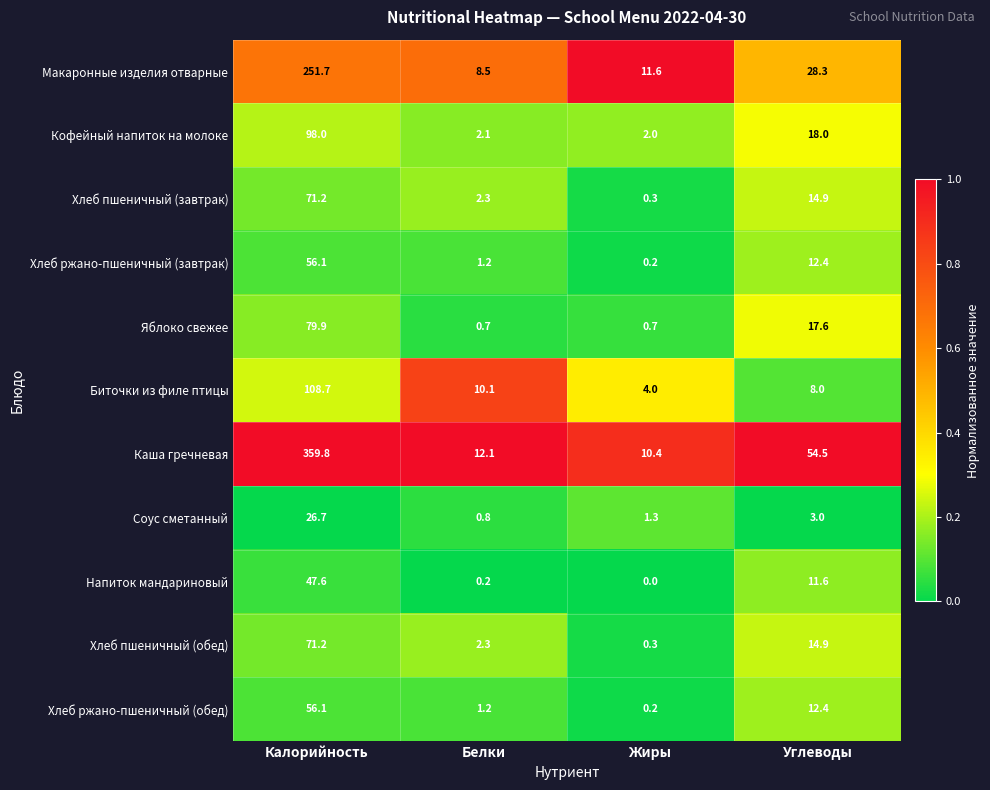

Which category has the highest value across all series?

Калорийность